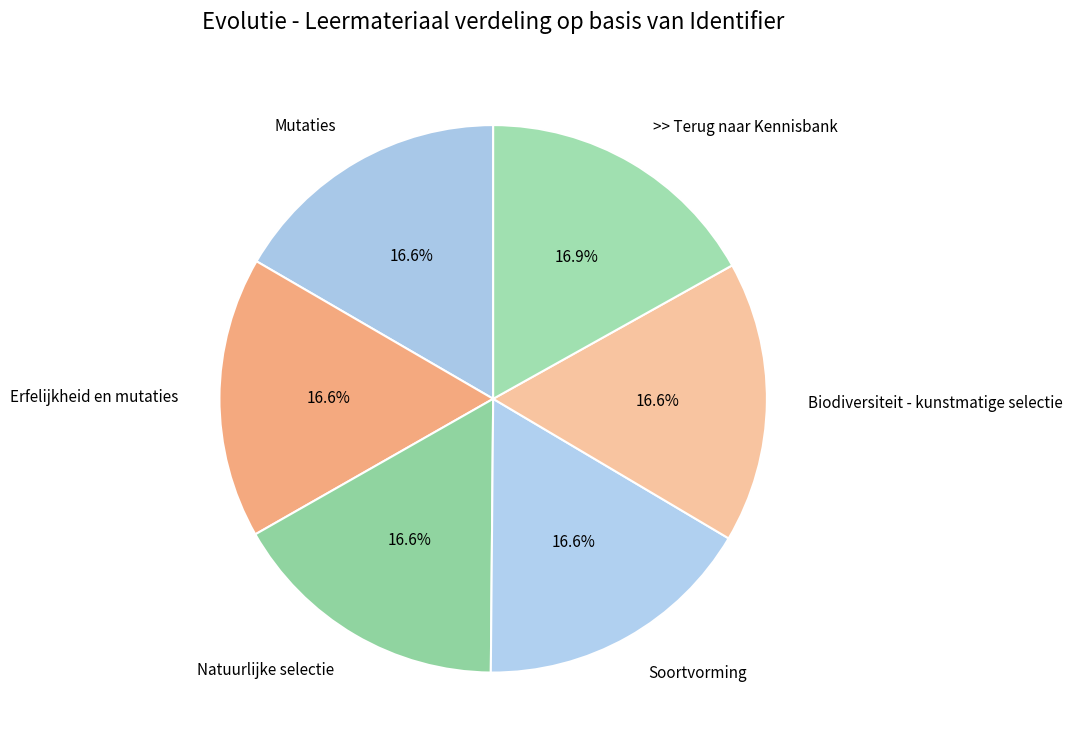

What percentage is the Natuurlijke selectie slice, to the nearest percent?

17%